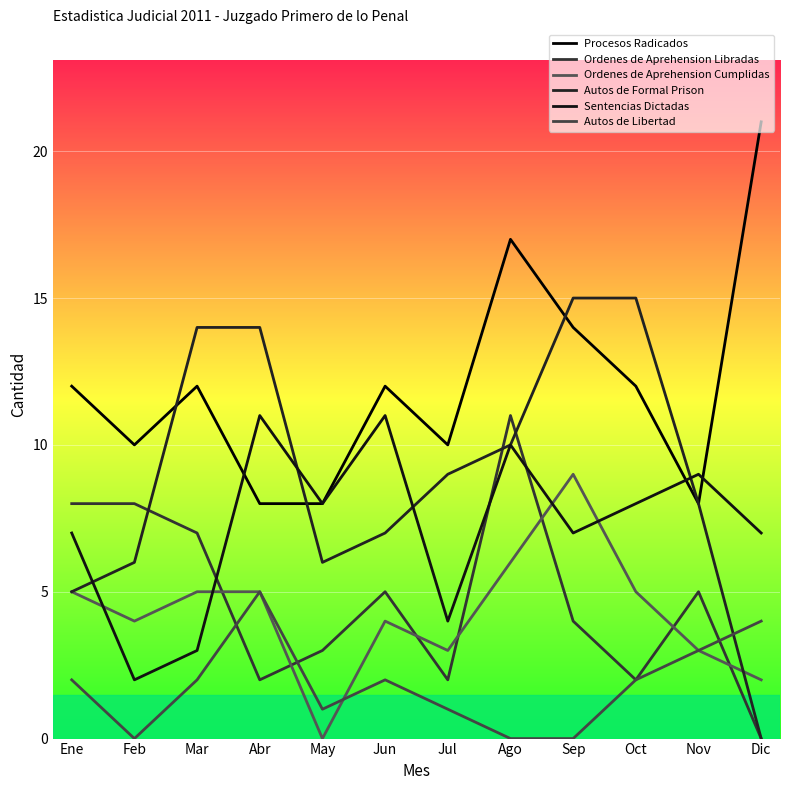

Where does the Autos de Libertad series first go above 2?

Abr